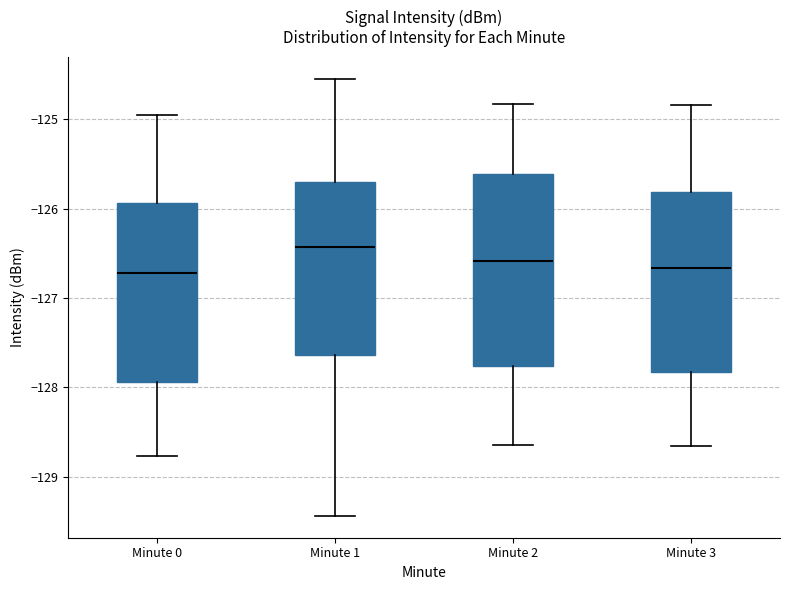

Reading left to right, transcribe this box plot: for each box, give where its median line is, the range the box spans, and where its two whiskers end, as read against the y-axis. The values are not printed on the chart, so give them approximately, as read against the axis.

Minute 0: median -126.7, box -127.9 to -125.9, whiskers -128.8 to -125.0
Minute 1: median -126.4, box -127.6 to -125.7, whiskers -129.4 to -124.5
Minute 2: median -126.6, box -127.8 to -125.6, whiskers -128.6 to -124.8
Minute 3: median -126.7, box -127.8 to -125.8, whiskers -128.7 to -124.8